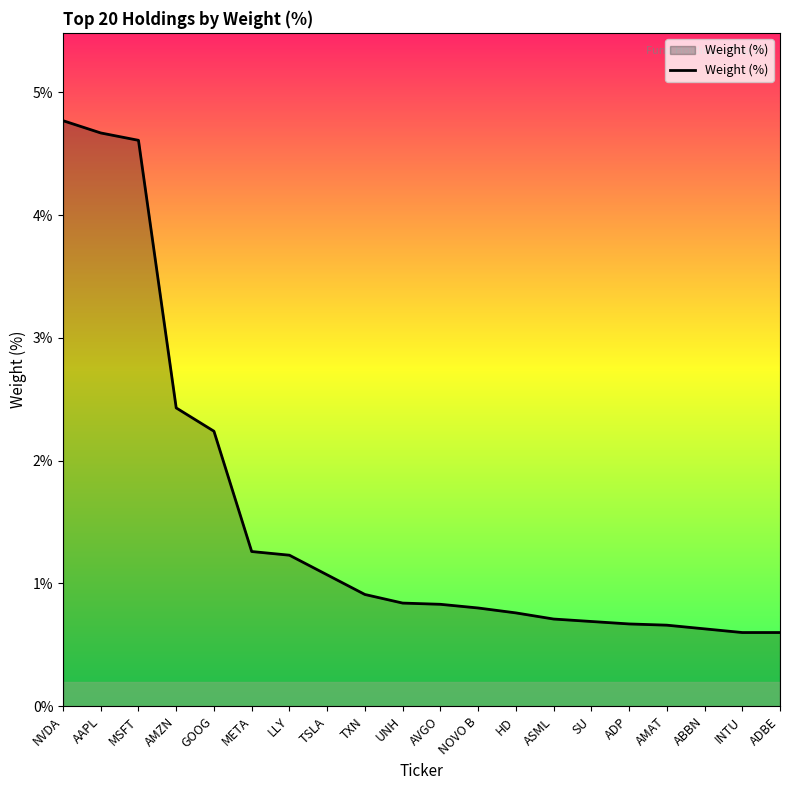

Does the chart have visible grid lines?

No